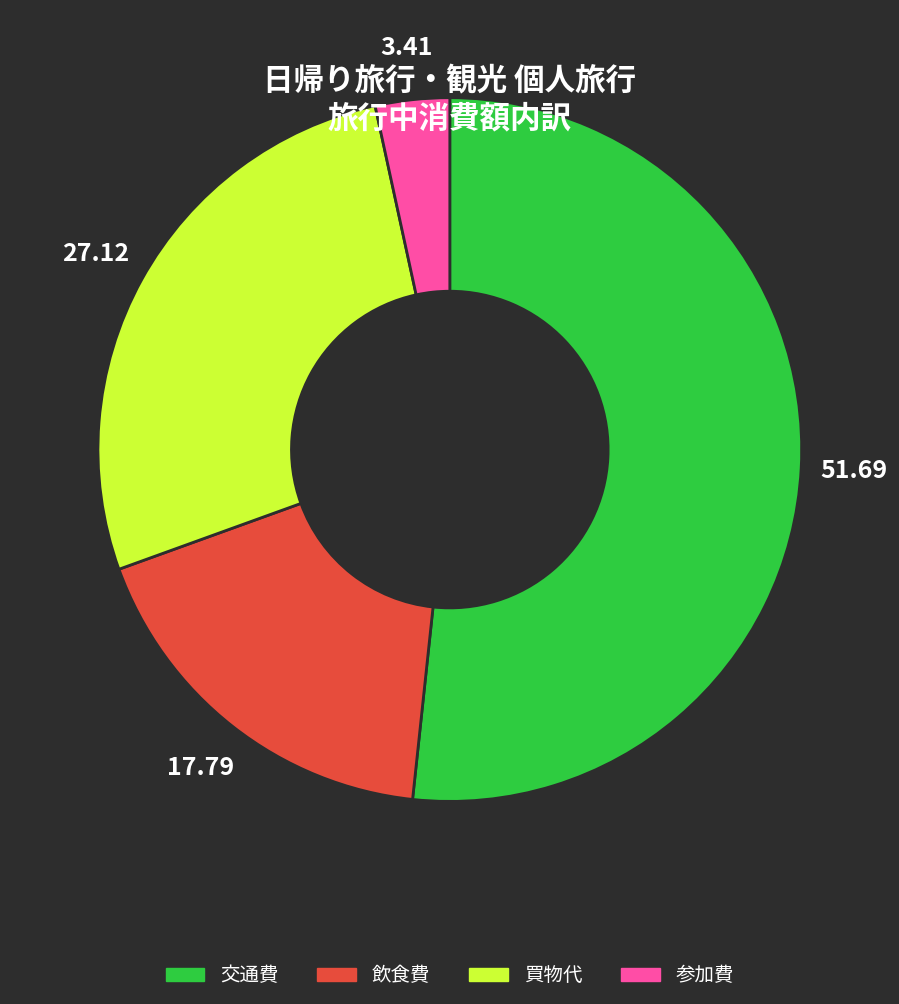

Is there a majority slice in this chart?

Yes